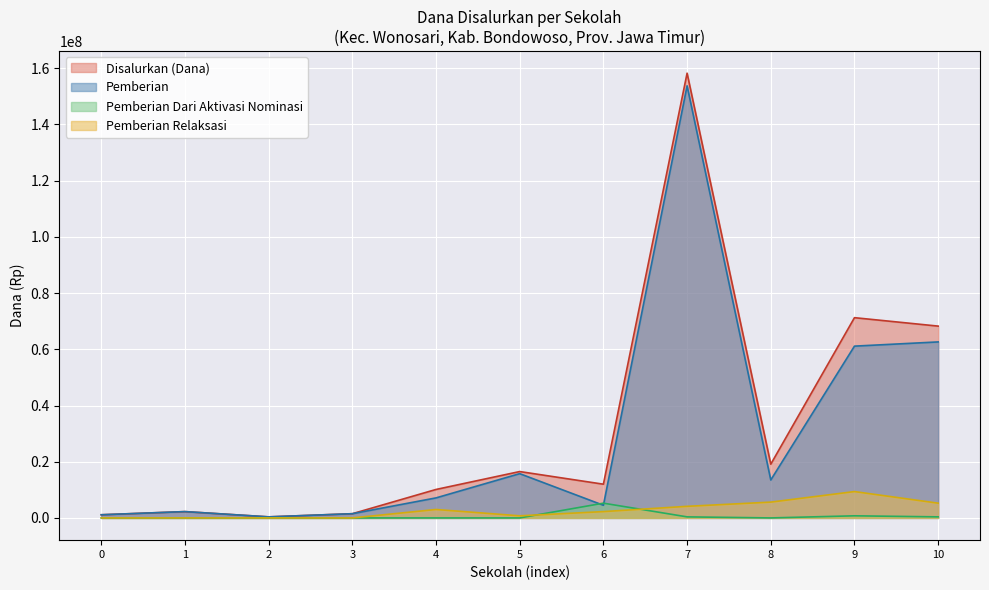

What is the value of the Pemberian Dari Aktivasi Nominasi point at the 11th from the left?

375000